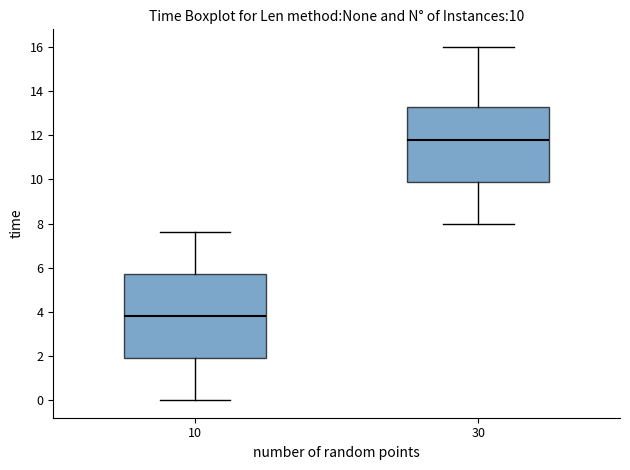

Which box is the tallest, from its lower edge to its upper edge?

10